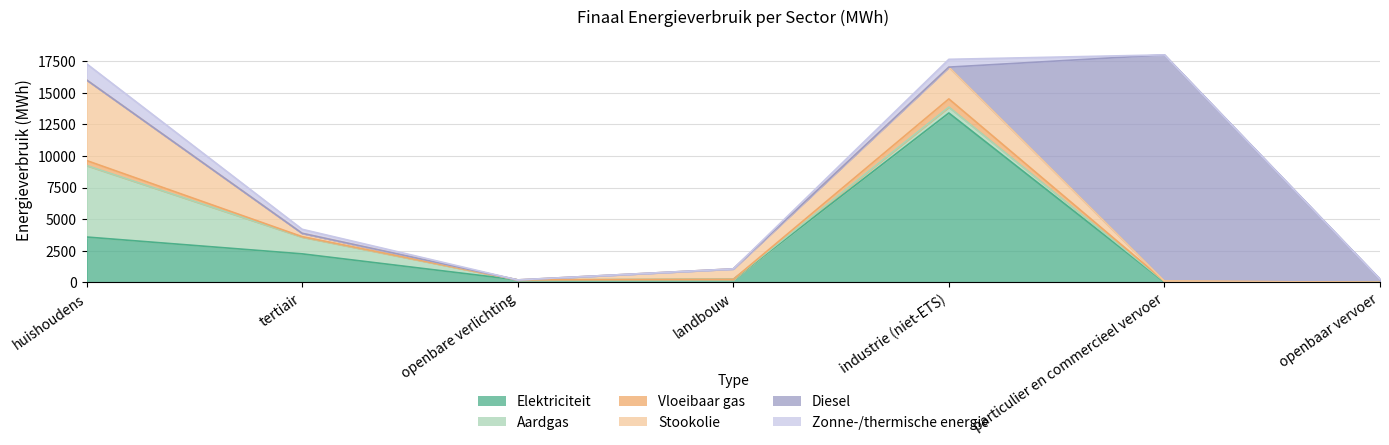

What is the difference between the maximum and second lowest values in the Elektriciteit series?

13370.6